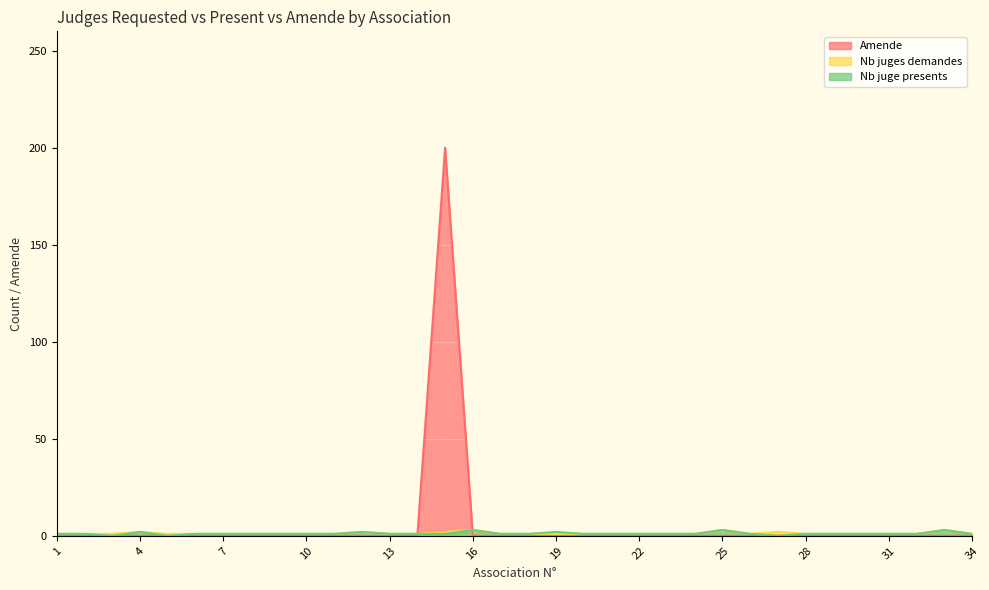

What is the difference between the second highest and minimum values in the Nb juge presents series?

3